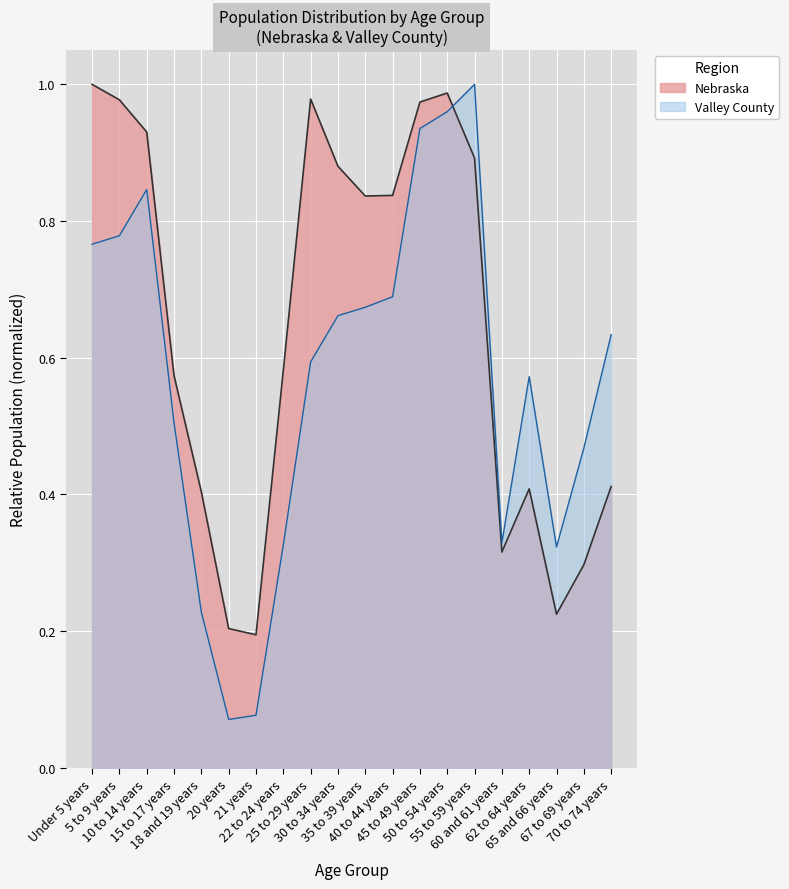

Which category has the highest value in the Valley County series?

55 to 59 years